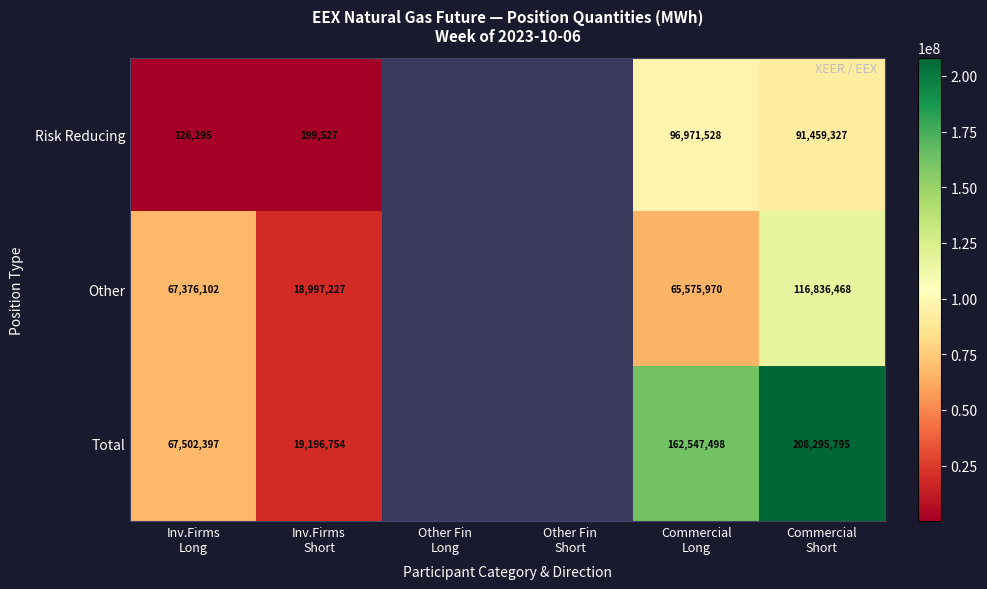

What is the total value across all series at Commercial
Short?

416591590.0